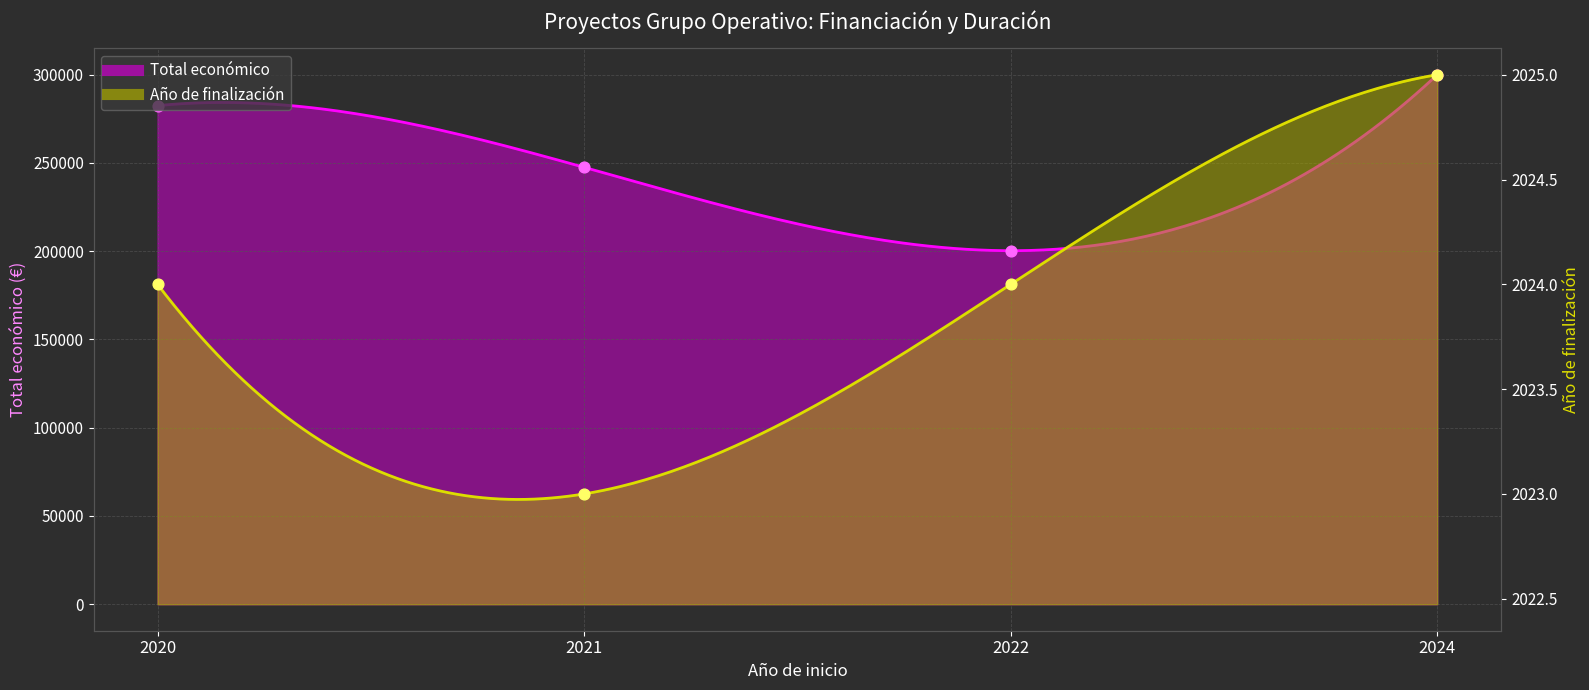

What are all the series names shown in the legend?

Total económico, Año de finalización